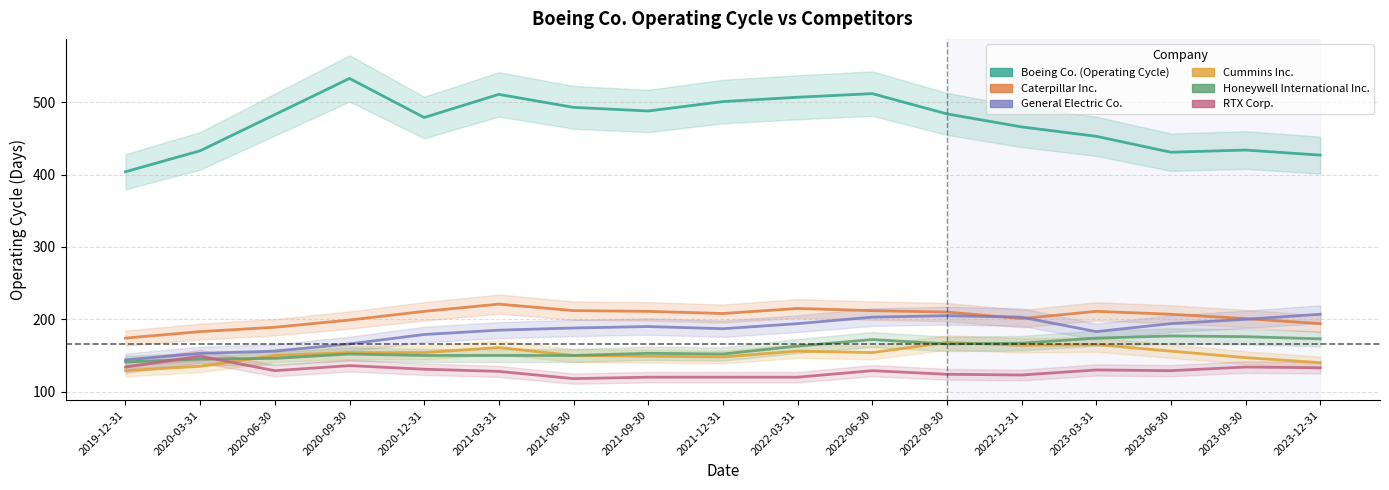

The value of Boeing Co. (Operating Cycle) at 2023-09-30 is 168. True or false?

False